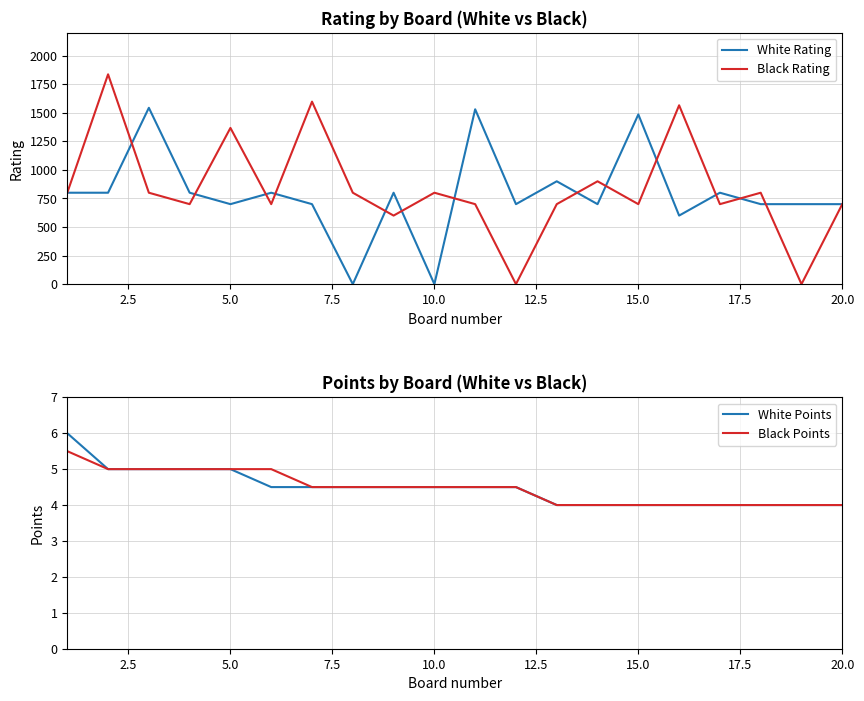

Count the White Points values in the range 4 to 5.

19